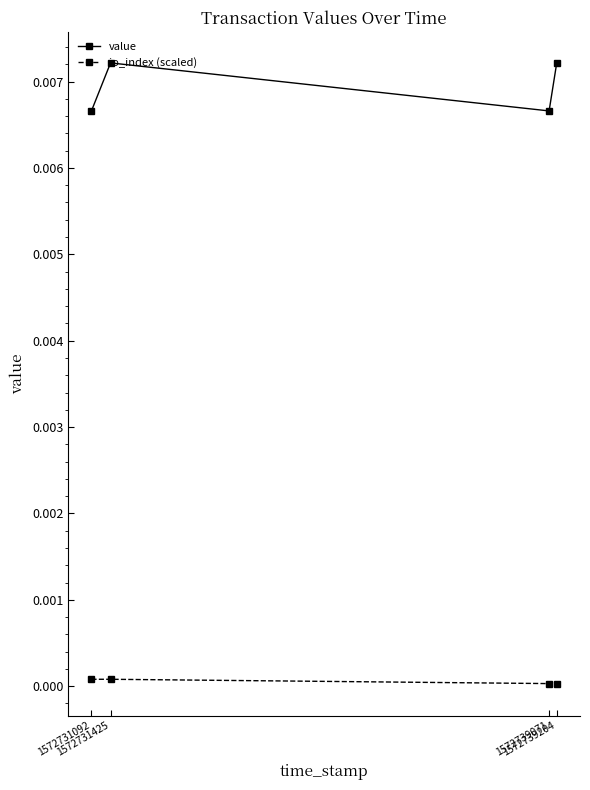

True or false: value and io_index (scaled) intersect in this chart.

False